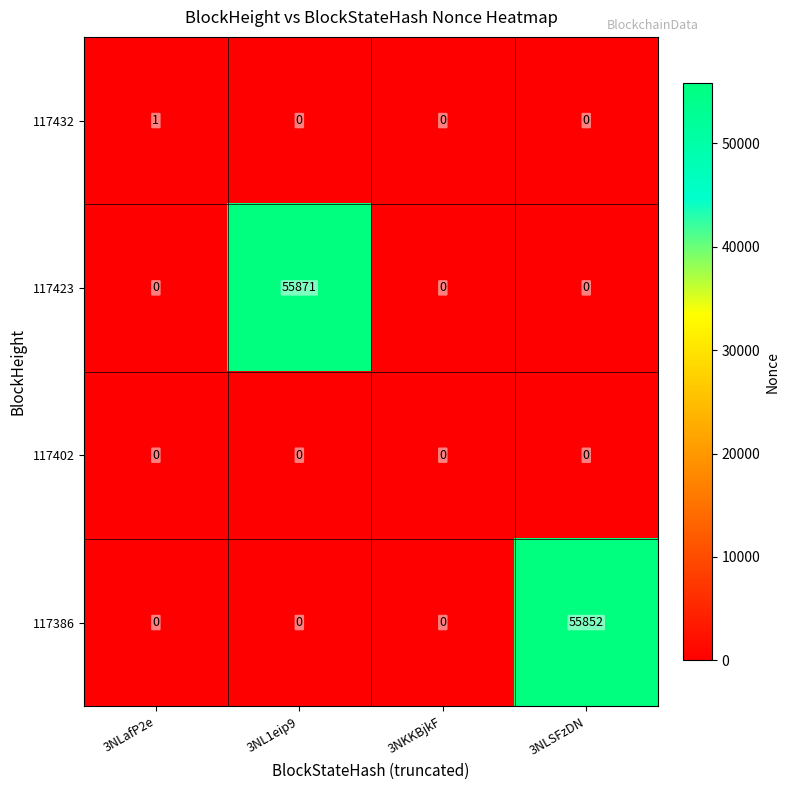

The 117432 series shows 1 at 3NLafP2e. True or false?

True